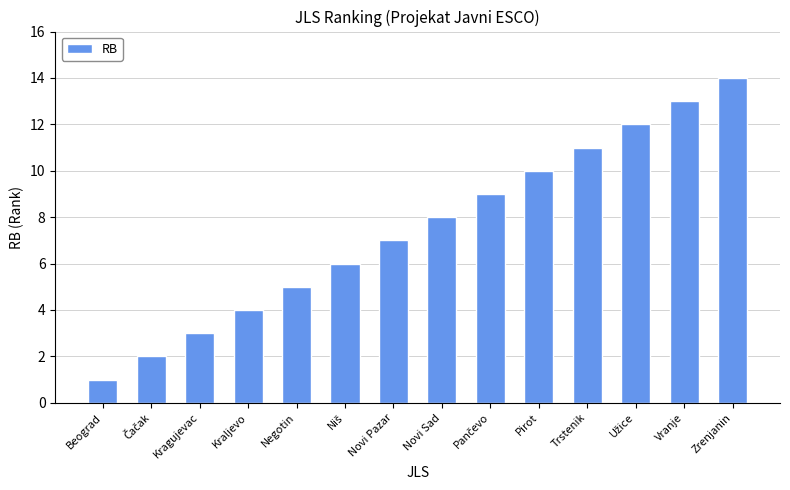

What value does the data have at Pirot?

10